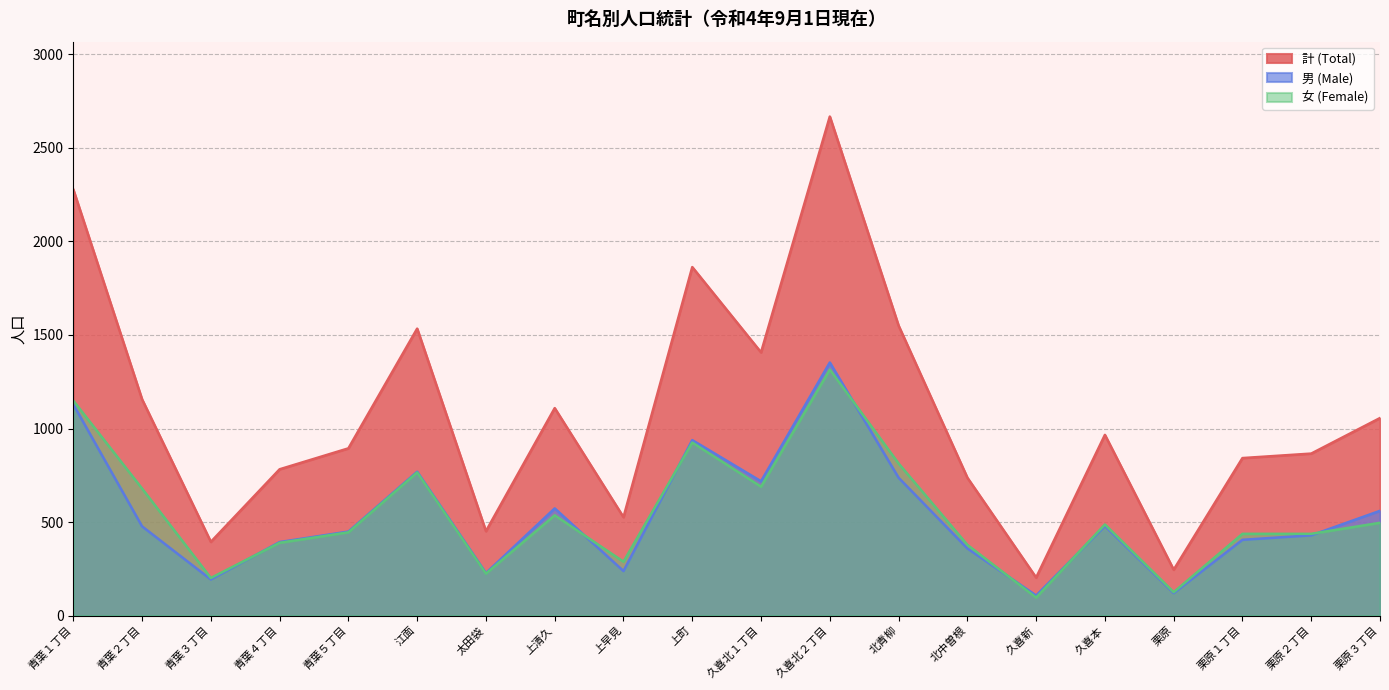

Reading left to right, extract all data points from this chart.

計 (Total): 青葉１丁目=2278	青葉２丁目=1156	青葉３丁目=394	青葉４丁目=782	青葉５丁目=894	江面=1534	太田袋=451	上清久=1109	上早見=526	上町=1863	久喜北１丁目=1407	久喜北２丁目=2668	北青柳=1550	北中曽根=737	久喜新=203	久喜本=966	栗原=245	栗原１丁目=842	栗原２丁目=866	栗原３丁目=1056
男 (Male): 青葉１丁目=1129	青葉２丁目=477	青葉３丁目=193	青葉４丁目=393	青葉５丁目=449	江面=769	太田袋=227	上清久=573	上早見=238	上町=938	久喜北１丁目=718	久喜北２丁目=1353	北青柳=737	北中曽根=359	久喜新=107	久喜本=479	栗原=120	栗原１丁目=405	栗原２丁目=429	栗原３丁目=560
女 (Female): 青葉１丁目=1149	青葉２丁目=679	青葉３丁目=201	青葉４丁目=389	青葉５丁目=445	江面=765	太田袋=224	上清久=536	上早見=288	上町=925	久喜北１丁目=689	久喜北２丁目=1315	北青柳=813	北中曽根=378	久喜新=96	久喜本=487	栗原=125	栗原１丁目=437	栗原２丁目=437	栗原３丁目=496